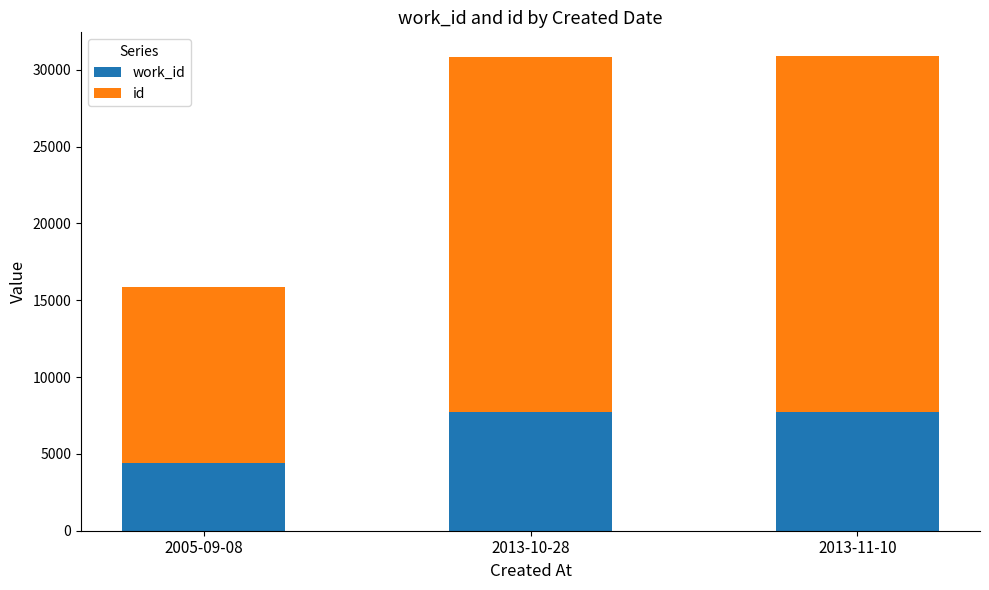

What is the total value across all series at 2013-10-28?

30856